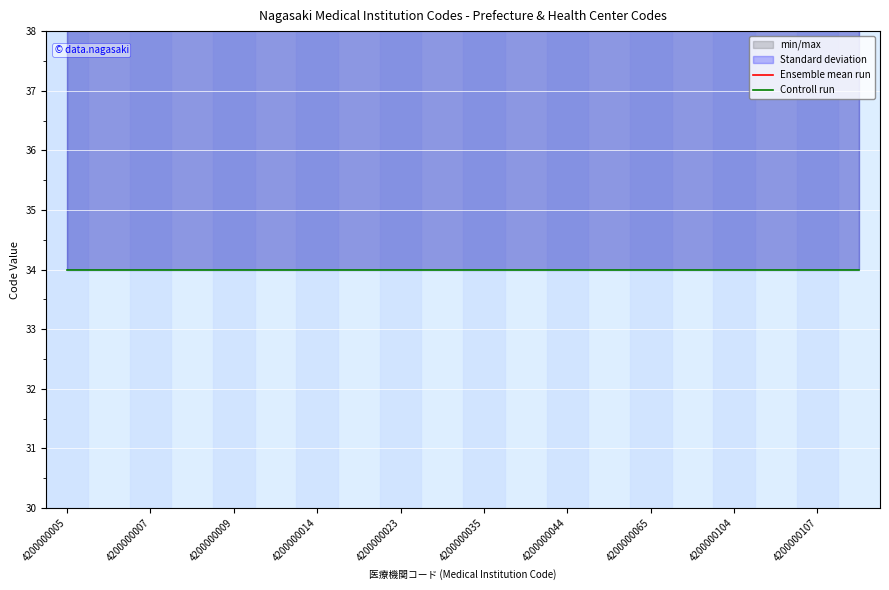

Is the value of Ensemble mean run at 4200000065 greater than the value of Controll run at 4200000107?

Yes